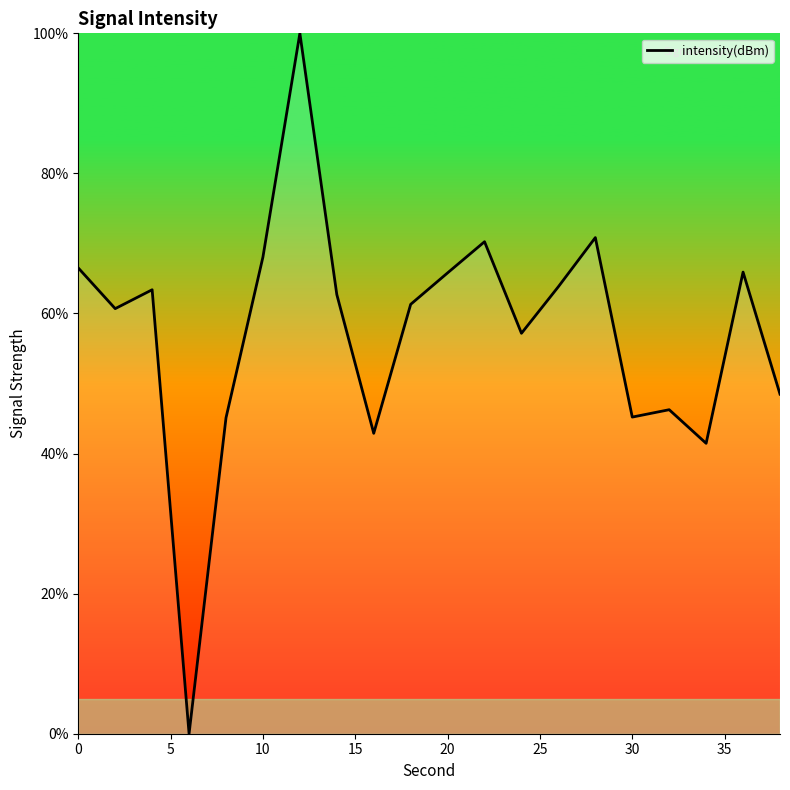

What is the difference between the maximum and minimum values?

100.0